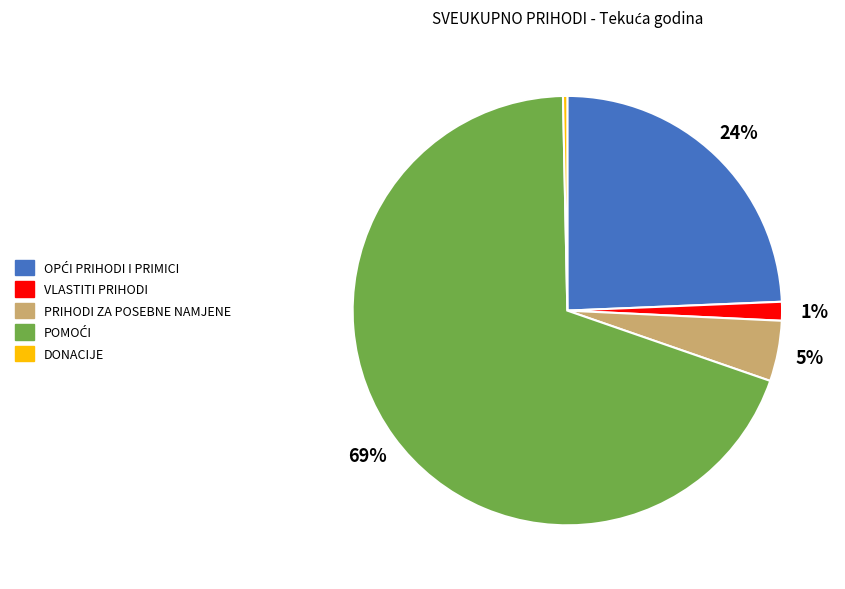

What is the smallest slice in the pie chart?

DONACIJE